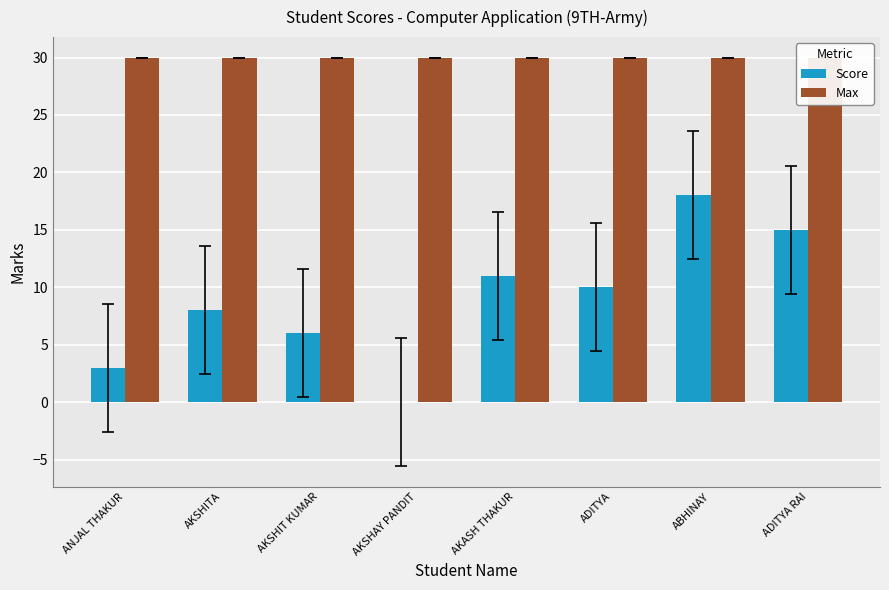

The Max series shows 20 at AKSHITA. True or false?

False